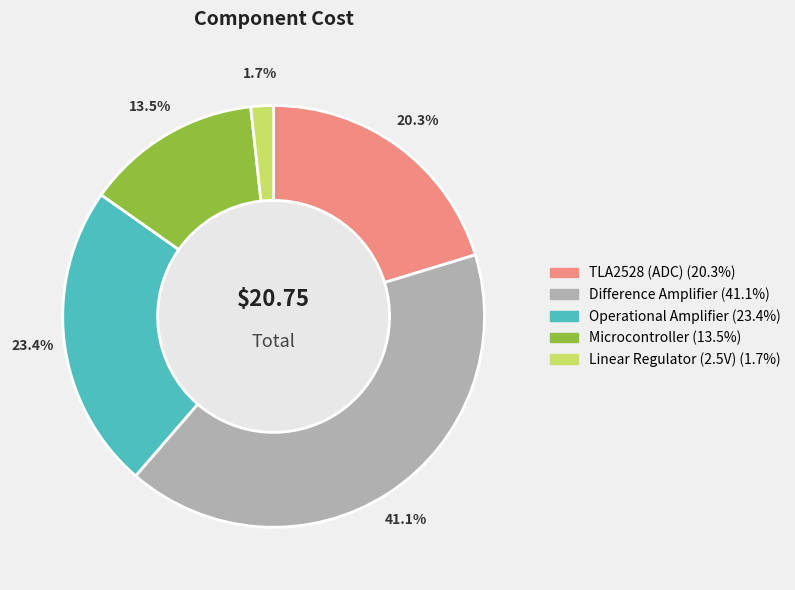

To the nearest percent, what is the combined percentage of Linear Regulator (2.5V) and Operational Amplifier?

25%